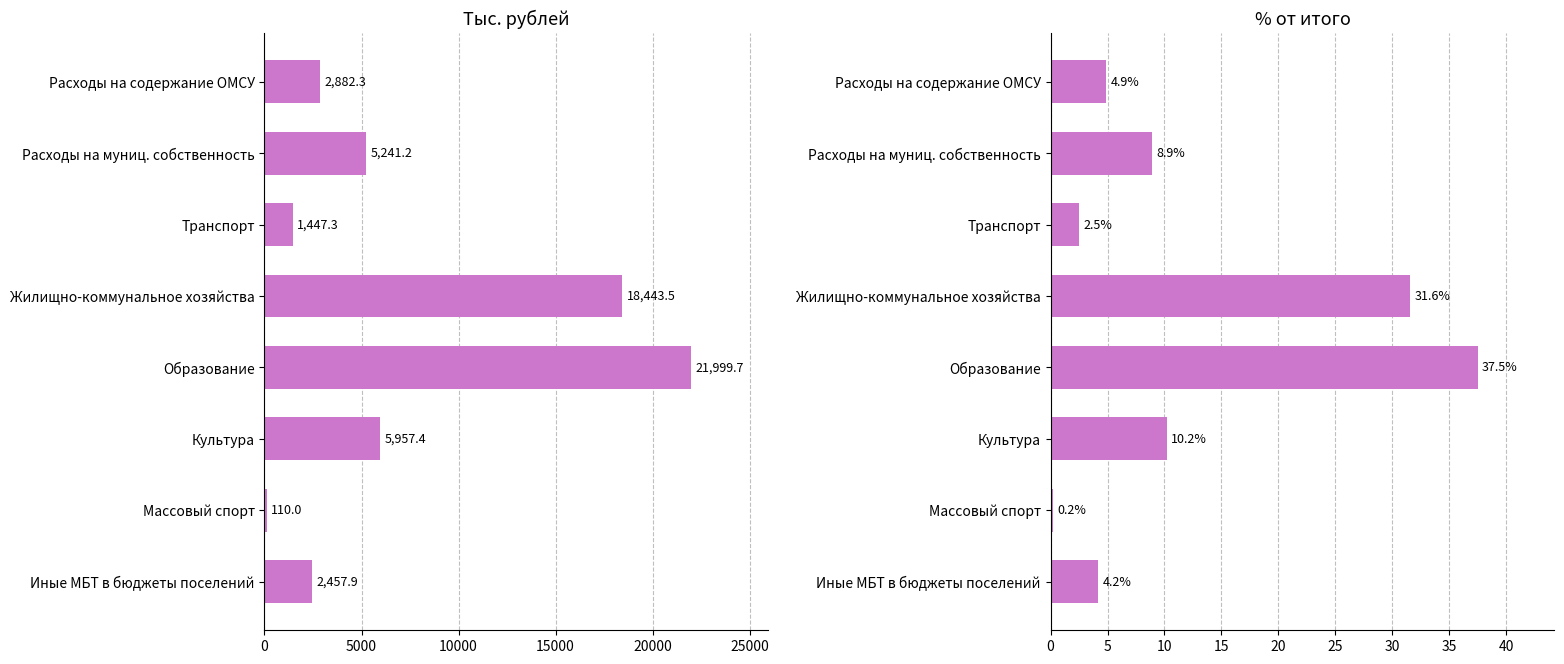

List the series in order of their peak value, highest first.

col_1, col_2